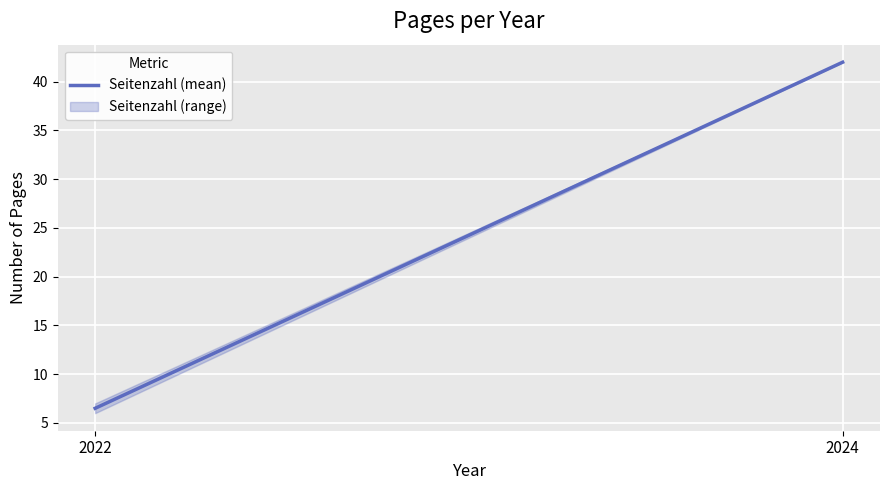

Is it true that the value at 2022 is 6.5?

True